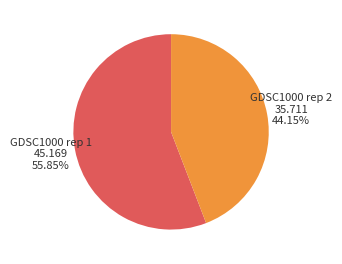

To the nearest percent, what is the average slice percentage?

50%